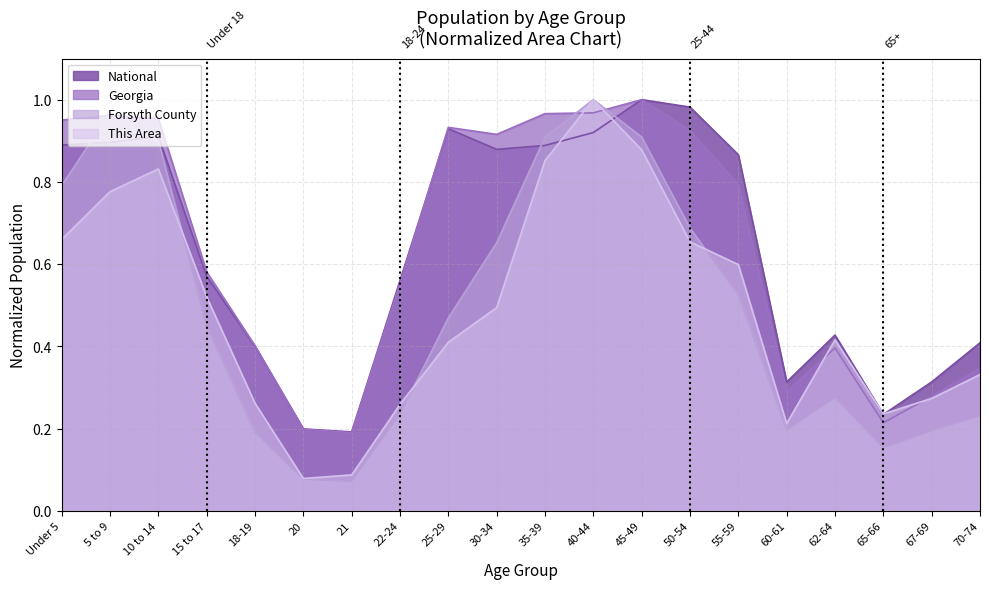

Reading left to right, list all the values displayed in this chart.

This Area: Under 5=0.7	5 to 9=0.8	10 to 14=0.8	15 to 17=0.5	18-19=0.3	20=0.1	21=0.1	22-24=0.3	25-29=0.4	30-34=0.5	35-39=0.9	40-44=1.0	45-49=0.9	50-54=0.7	55-59=0.6	60-61=0.2	62-64=0.4	65-66=0.2	67-69=0.3	70-74=0.3
Forsyth County: Under 5=0.8	5 to 9=1.0	10 to 14=0.9	15 to 17=0.4	18-19=0.2	20=0.1	21=0.1	22-24=0.2	25-29=0.5	30-34=0.7	35-39=0.9	40-44=1.0	45-49=0.9	50-54=0.7	55-59=0.5	60-61=0.2	62-64=0.3	65-66=0.2	67-69=0.2	70-74=0.2
Georgia: Under 5=1.0	5 to 9=1.0	10 to 14=1.0	15 to 17=0.6	18-19=0.4	20=0.2	21=0.2	22-24=0.6	25-29=0.9	30-34=0.9	35-39=1.0	40-44=1.0	45-49=1.0	50-54=0.9	55-59=0.8	60-61=0.3	62-64=0.4	65-66=0.2	67-69=0.3	70-74=0.3
National: Under 5=0.9	5 to 9=0.9	10 to 14=0.9	15 to 17=0.6	18-19=0.4	20=0.2	21=0.2	22-24=0.6	25-29=0.9	30-34=0.9	35-39=0.9	40-44=0.9	45-49=1.0	50-54=1.0	55-59=0.9	60-61=0.3	62-64=0.4	65-66=0.2	67-69=0.3	70-74=0.4